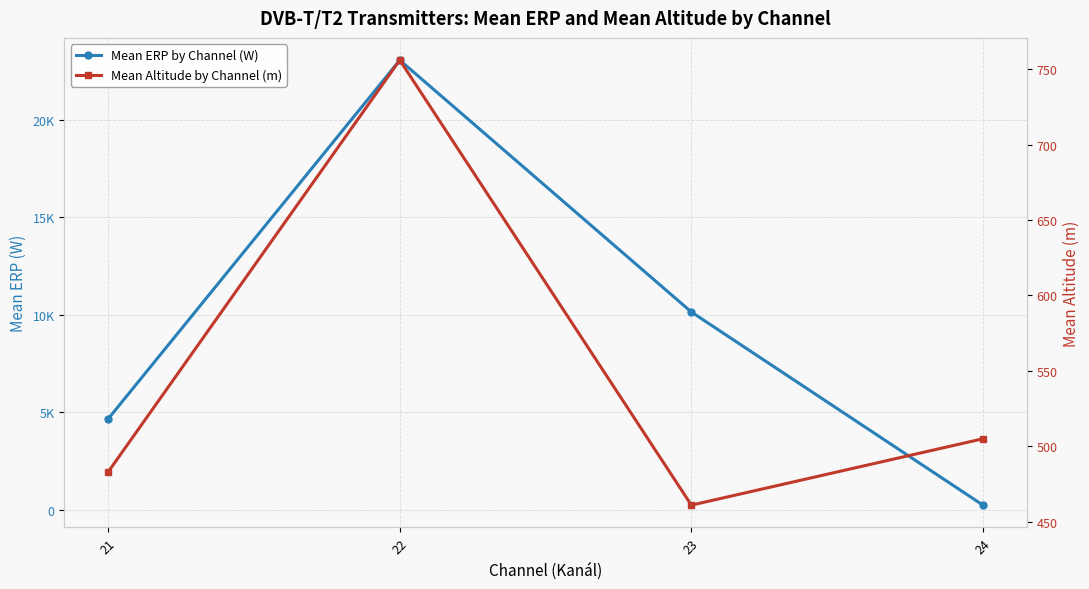

What is the value of the Mean Altitude by Channel (m) point at the 3rd from the left?

461